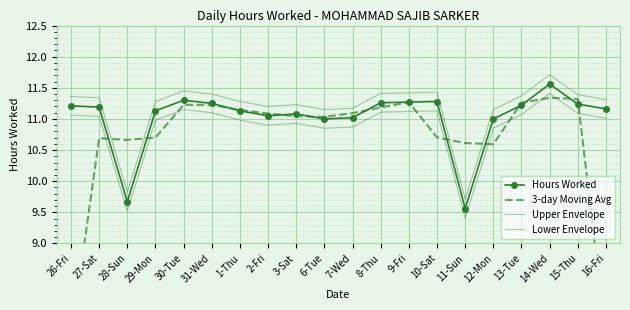

What is the spread (max minus min) of values at 6-Tue?

0.3